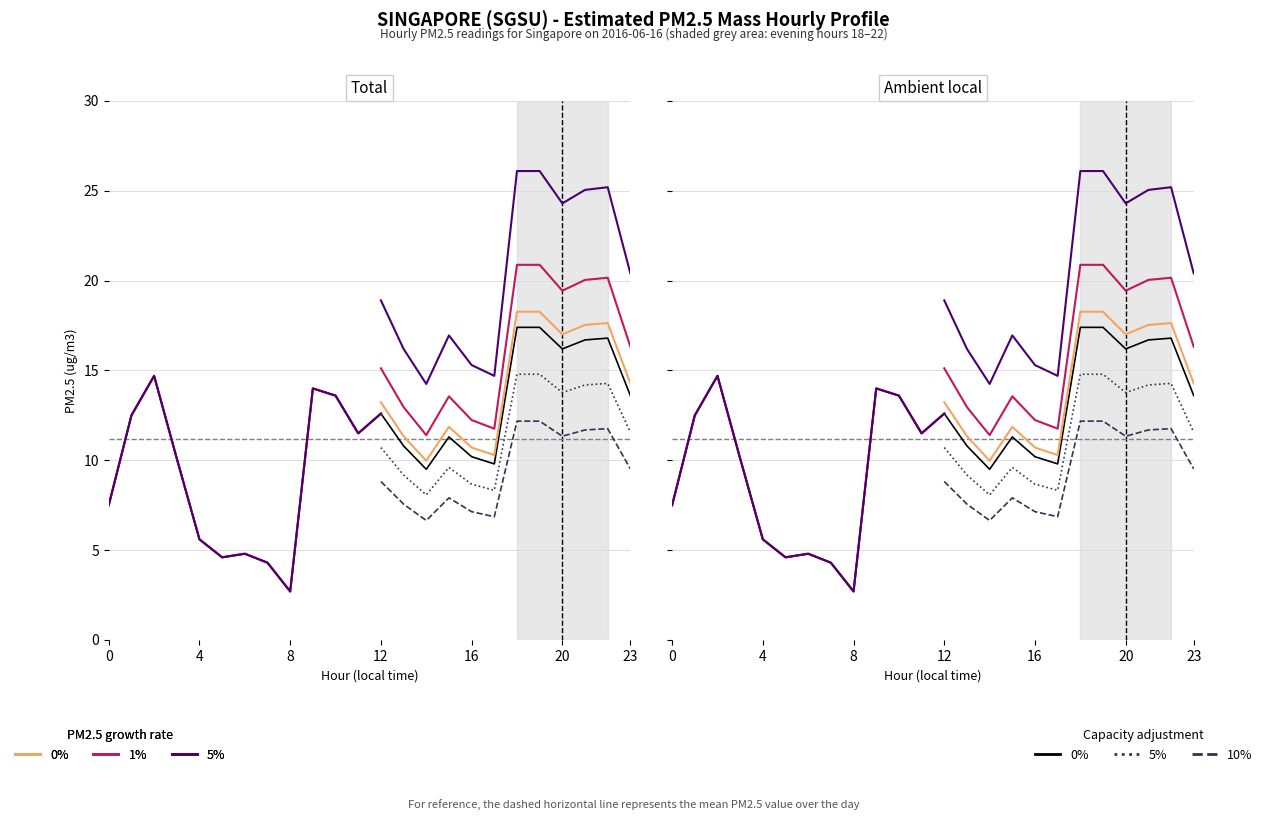

At which category does the data reach its first local valley?

5